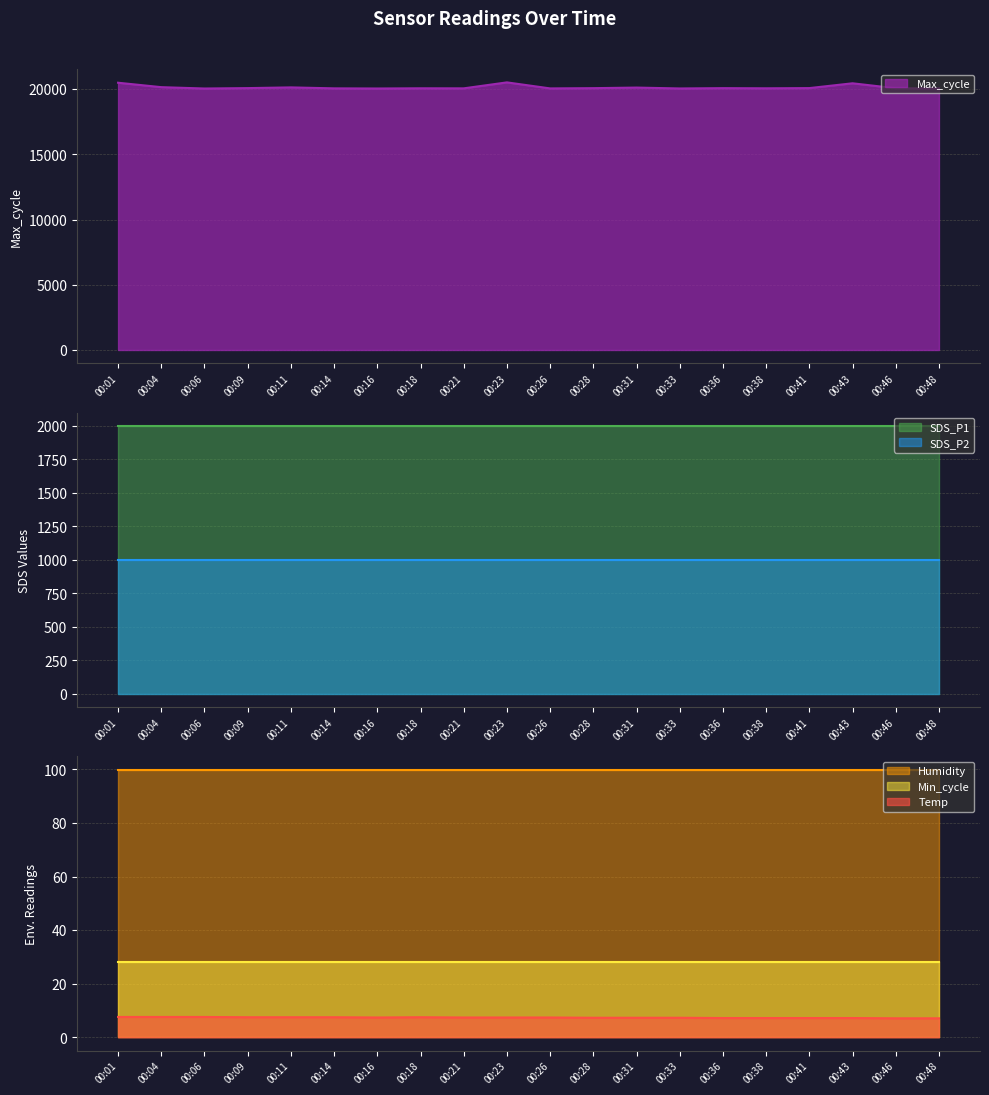

Which series has the largest total across all categories?

Max_cycle